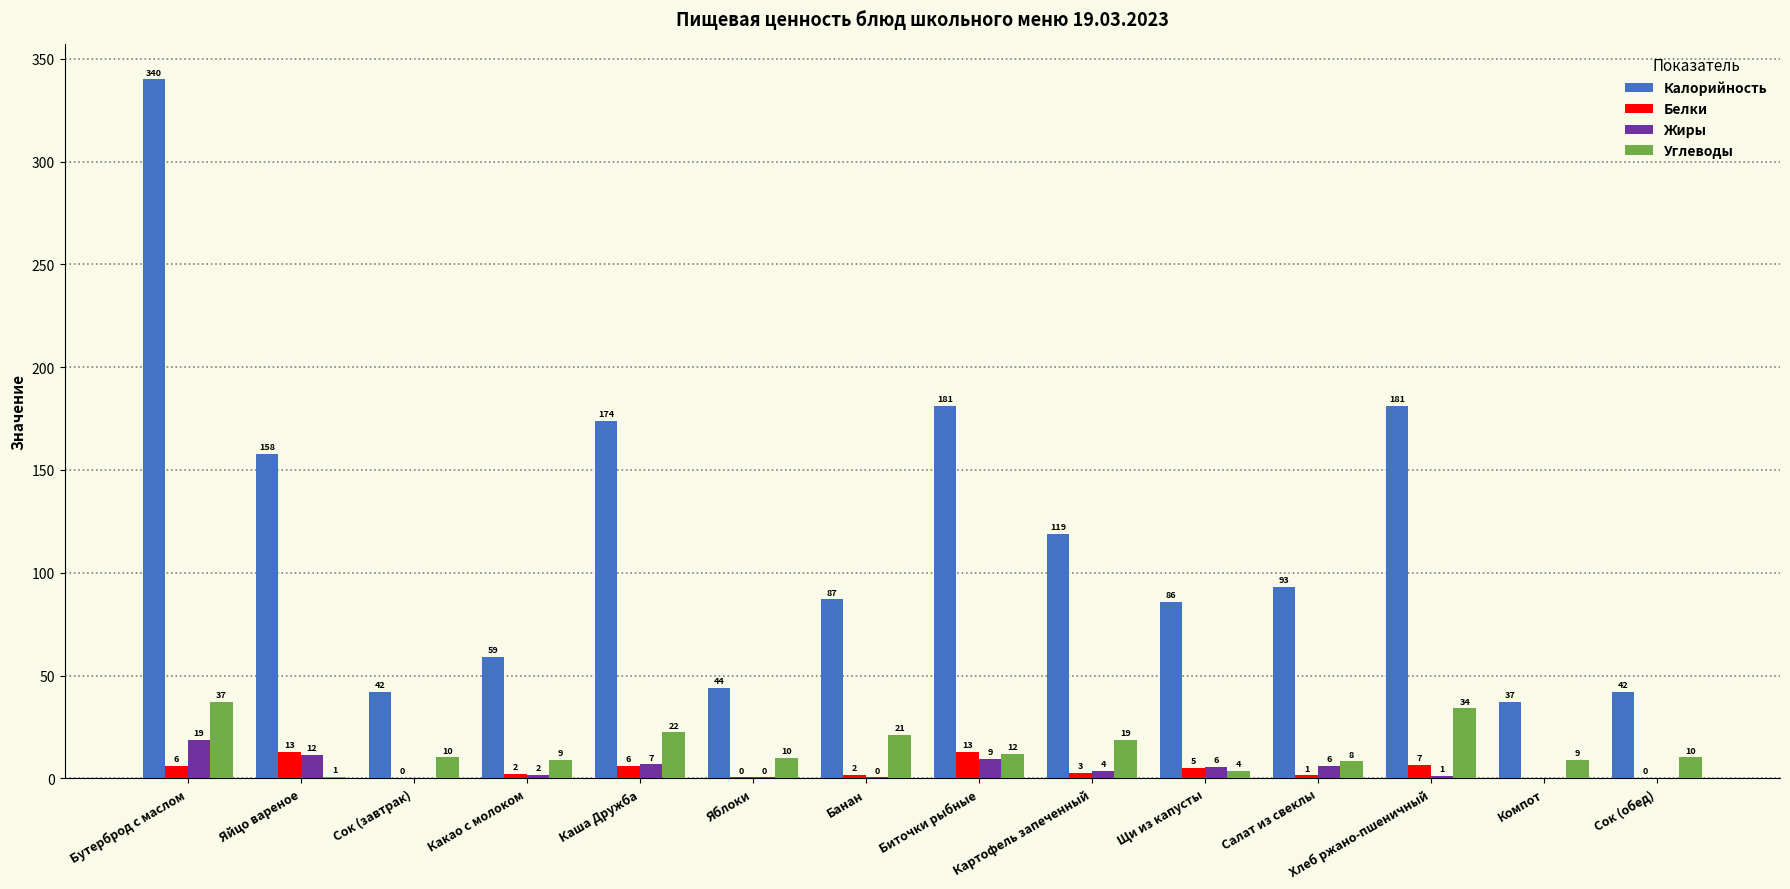

What value does the Жиры series have at Яйцо вареное?

11.5